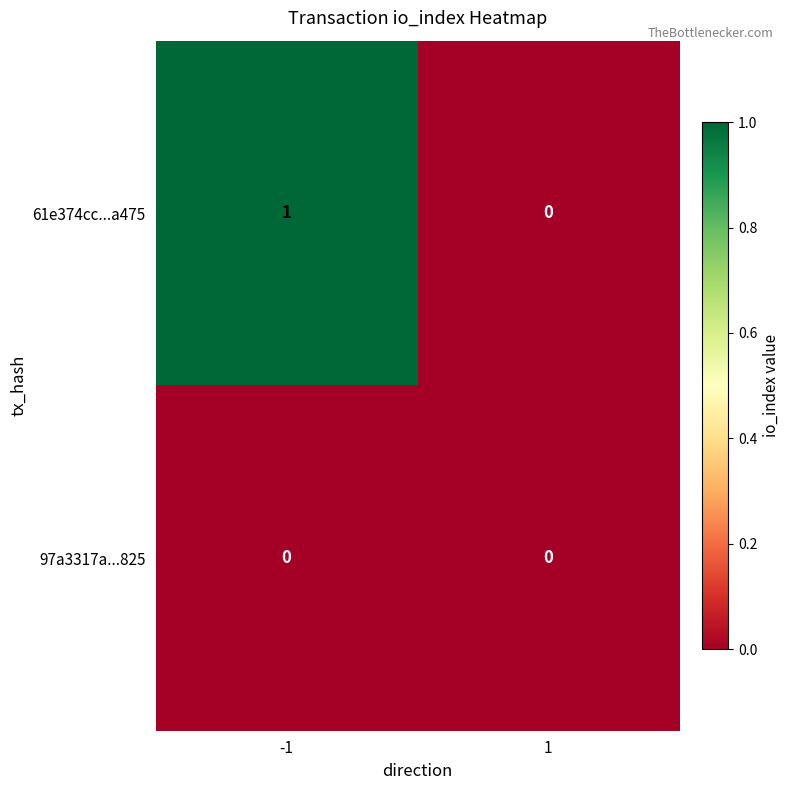

Which series has the largest total across all categories?

61e374cc...a475